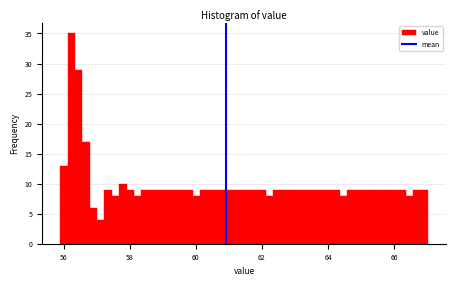

Read against the x-axis, roughly where is the centre of the tallest bar?

56.2